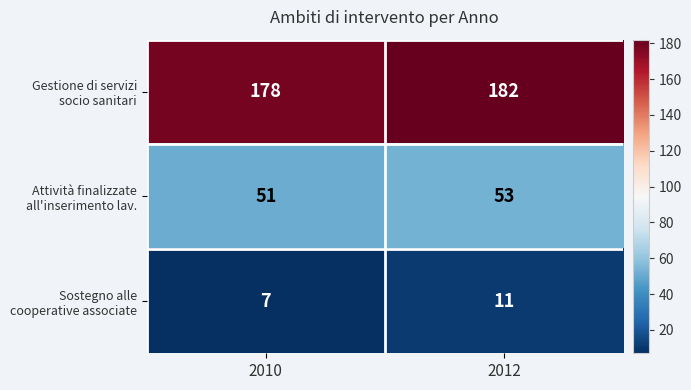

What is the minimum value shown in the chart?

7